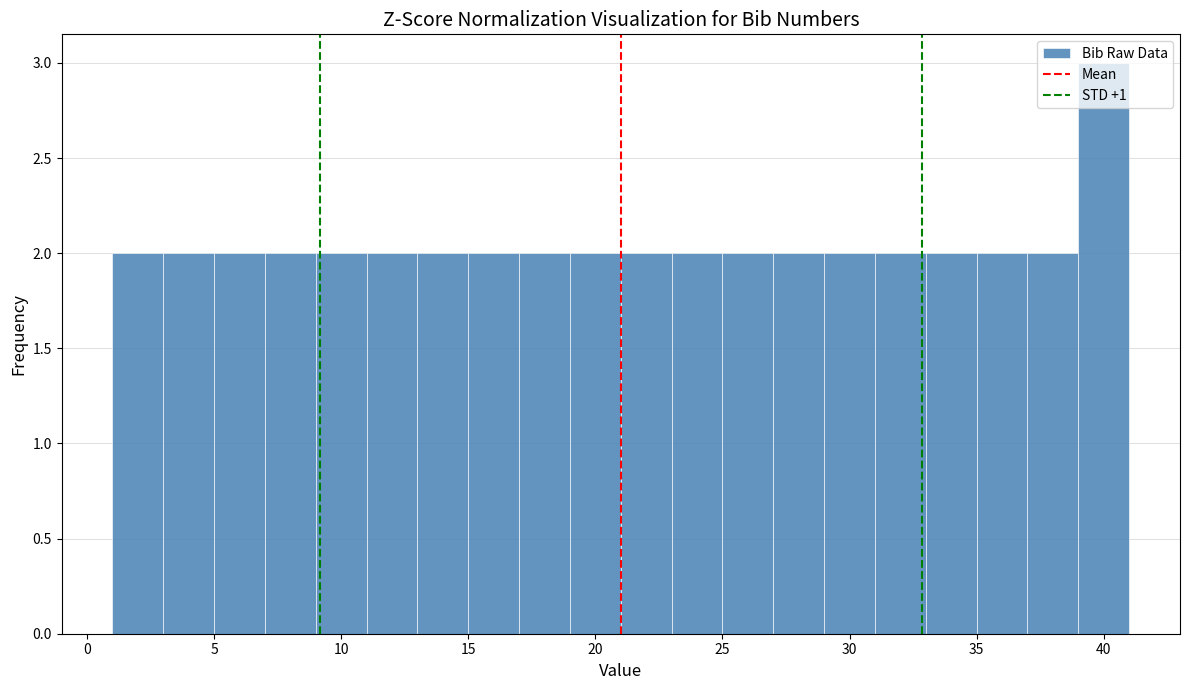

Reading left to right, list every bar in this chart as the range it spans on the x-axis followed by its height. The values are not printed on the chart, so give them approximately, as read against the axis.

1 to 3: 2
3 to 5: 2
5 to 7: 2
7 to 9: 2
9 to 11: 2
11 to 13: 2
13 to 15: 2
15 to 17: 2
17 to 19: 2
19 to 21: 2
21 to 23: 2
23 to 25: 2
25 to 27: 2
27 to 29: 2
29 to 31: 2
31 to 33: 2
33 to 35: 2
35 to 37: 2
37 to 39: 2
39 to 41: 3